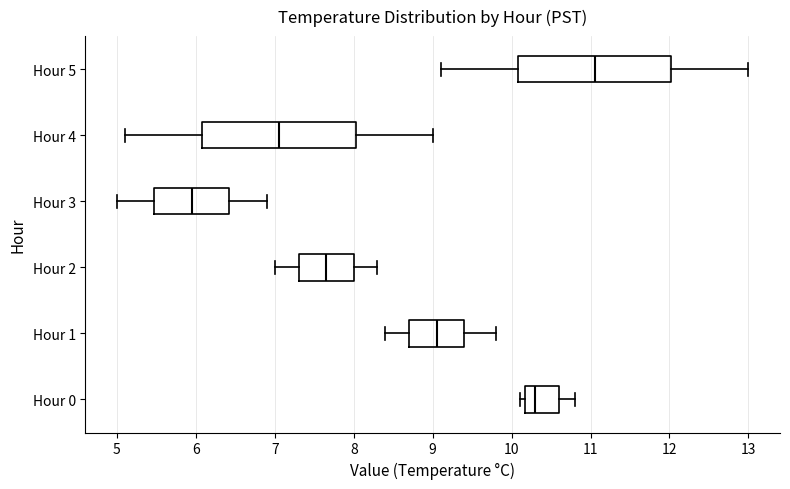

Reading bottom to top, read every box against the x-axis: the position of its median line, the range the box covers, and the ends of its whiskers. The values are not printed on the chart, so give them approximately, as read against the axis.

Hour 0: median 10.3, box 10.2 to 10.6, whiskers 10.1 to 10.8
Hour 1: median 9.1, box 8.7 to 9.4, whiskers 8.4 to 9.8
Hour 2: median 7.7, box 7.3 to 8.0, whiskers 7.0 to 8.3
Hour 3: median 6.0, box 5.5 to 6.4, whiskers 5.0 to 6.9
Hour 4: median 7.1, box 6.1 to 8.0, whiskers 5.1 to 9.0
Hour 5: median 11.1, box 10.1 to 12.0, whiskers 9.1 to 13.0